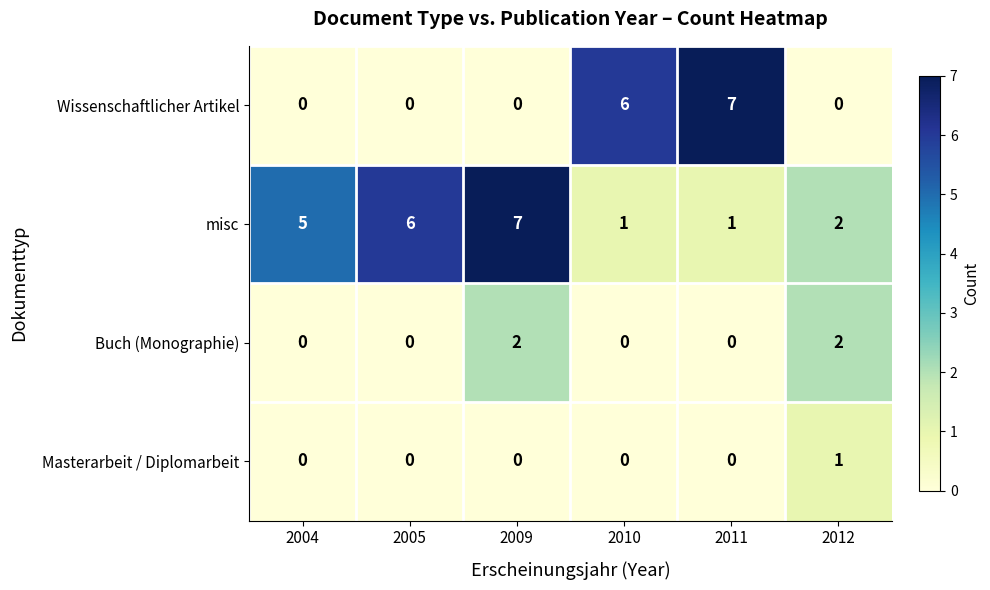

What is the sum of the misc values at 2009 and 2004?

12